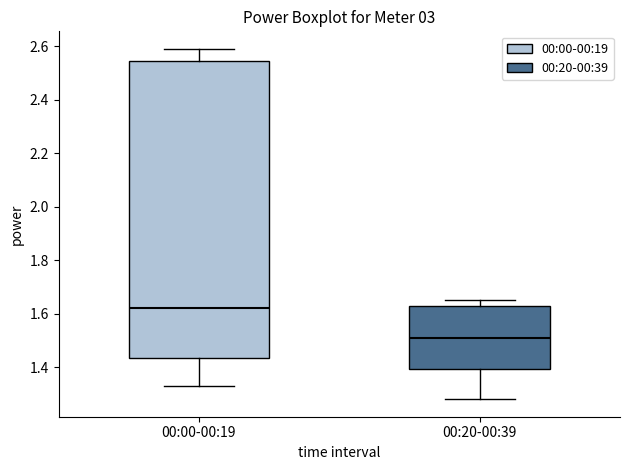

Reading left to right, read every box against the y-axis: the position of its median line, the range the box covers, and the ends of its whiskers. The values are not printed on the chart, so give them approximately, as read against the axis.

00:00-00:19: median 1.62, box 1.44 to 2.54, whiskers 1.34 to 2.60
00:20-00:39: median 1.52, box 1.40 to 1.64, whiskers 1.28 to 1.66